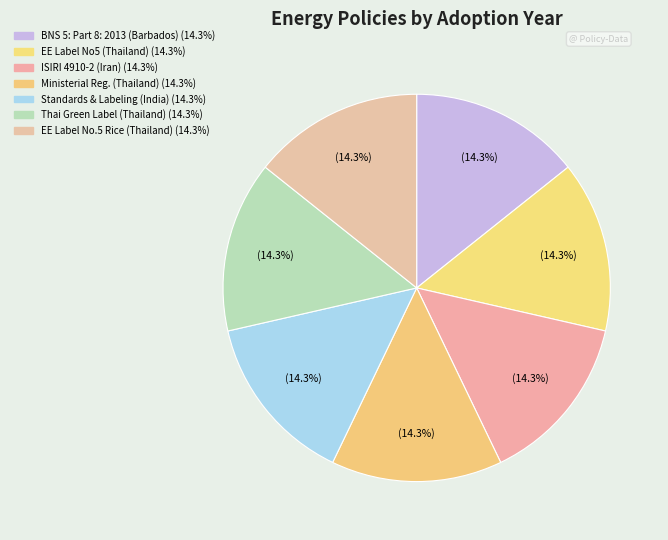

Which category has the smallest portion of the pie?

ISIRI 4910-2 (Iran)